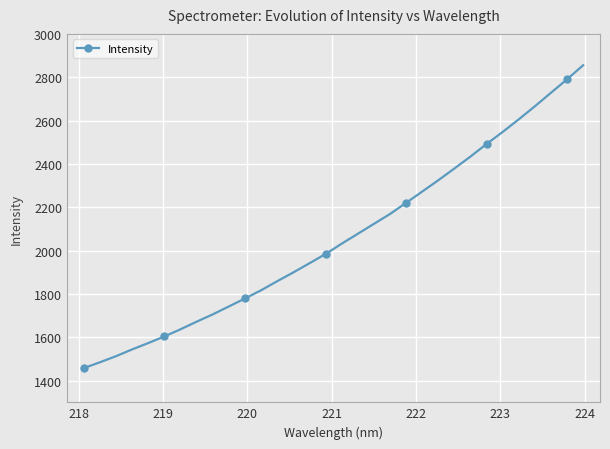

How many lines are shown in the chart?

1